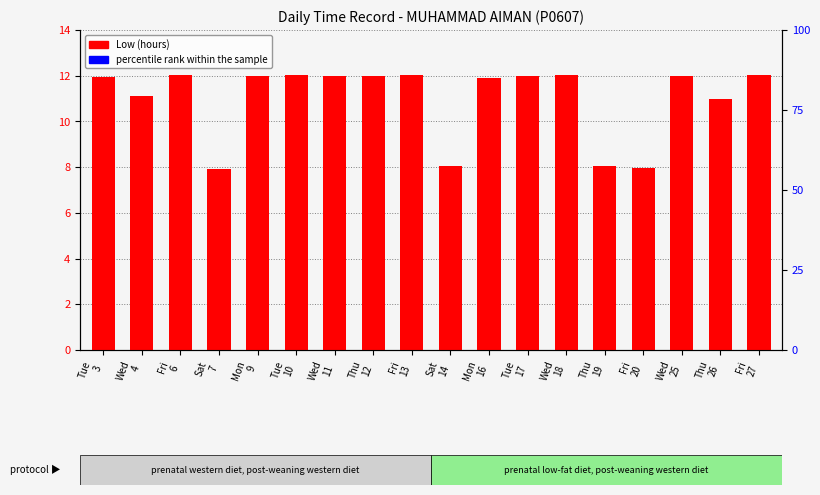

Between Thu
19 and Fri
27, which is larger?

Fri
27